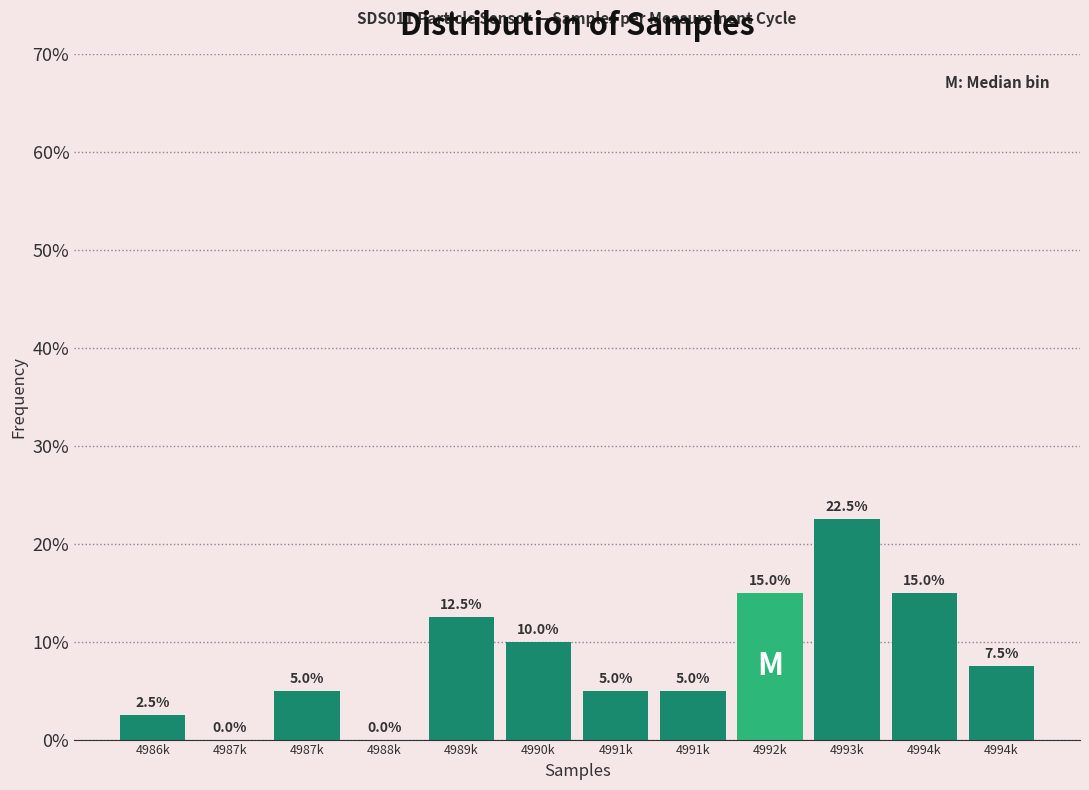

Count the number of data series in this chart.

1